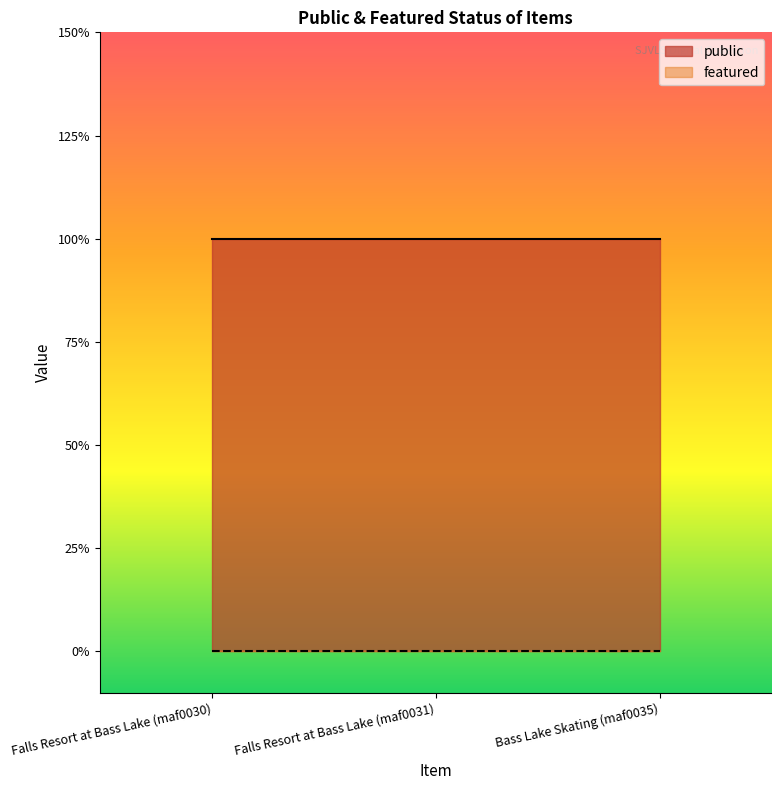

How many categories are shown in the chart?

3